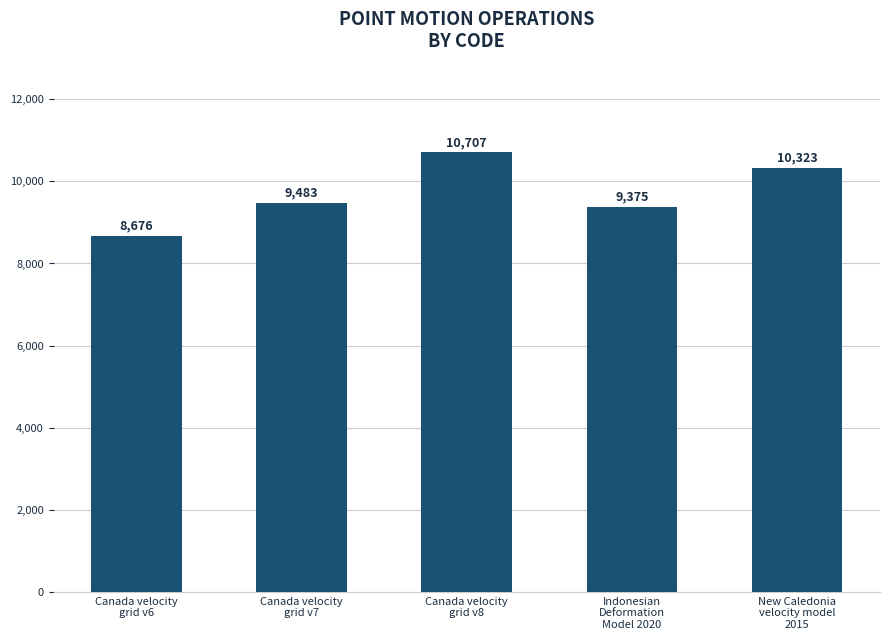

What position from the right is Indonesian
Deformation
Model 2020?

2